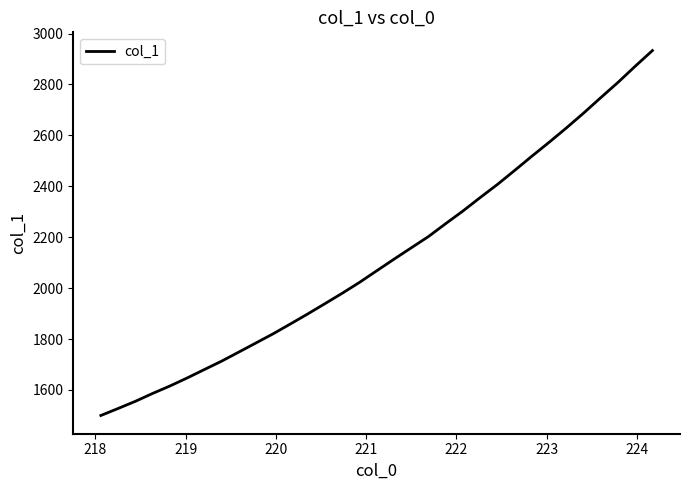

What is the difference between the maximum and minimum values?

1433.3